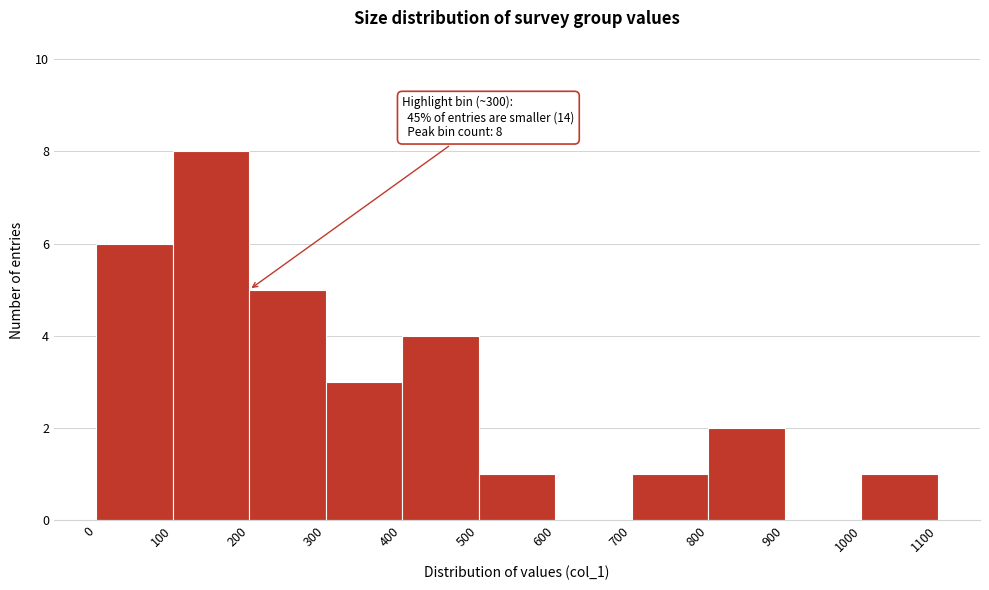

Over which range of the x-axis is the bar tallest?

100 to 200